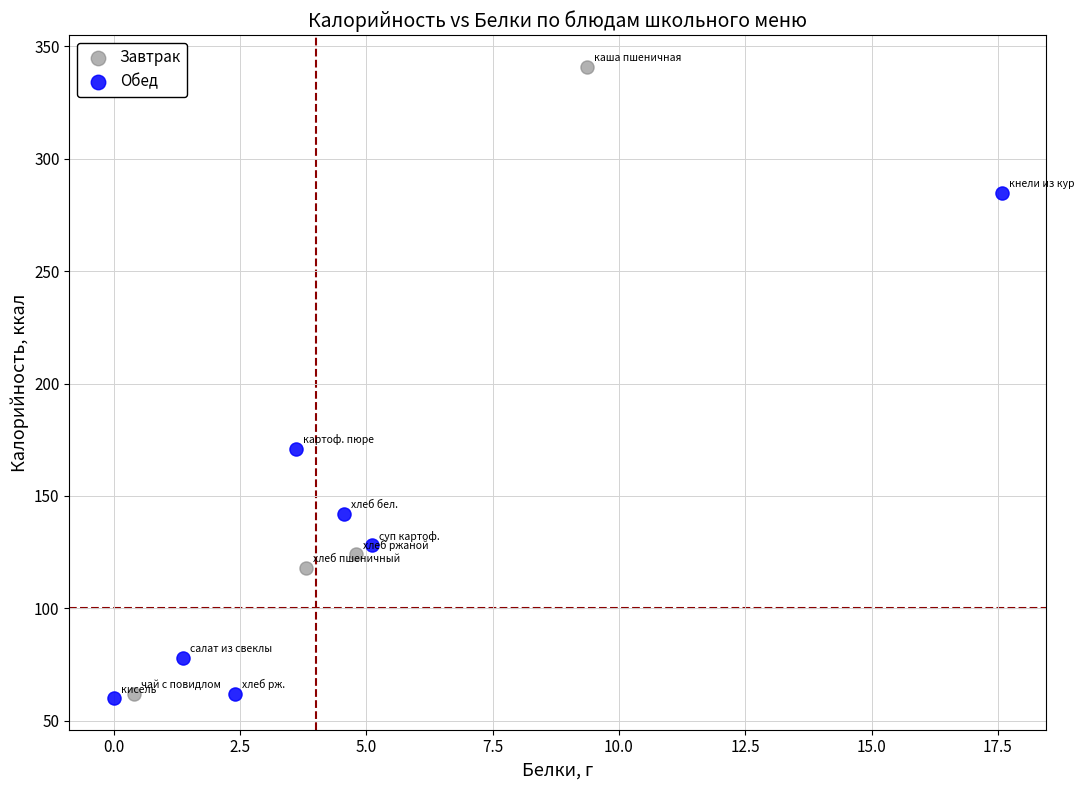

Which series has the largest Y range (max minus min)?

Завтрак